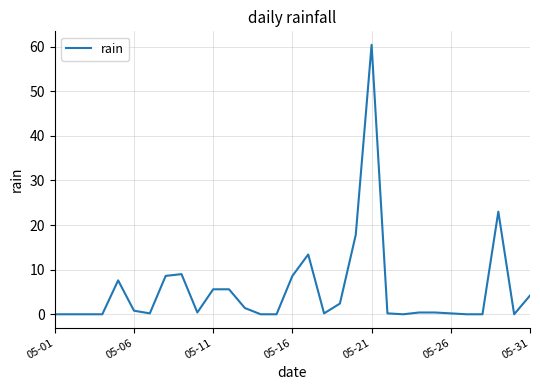

How many series are shown in this chart?

1